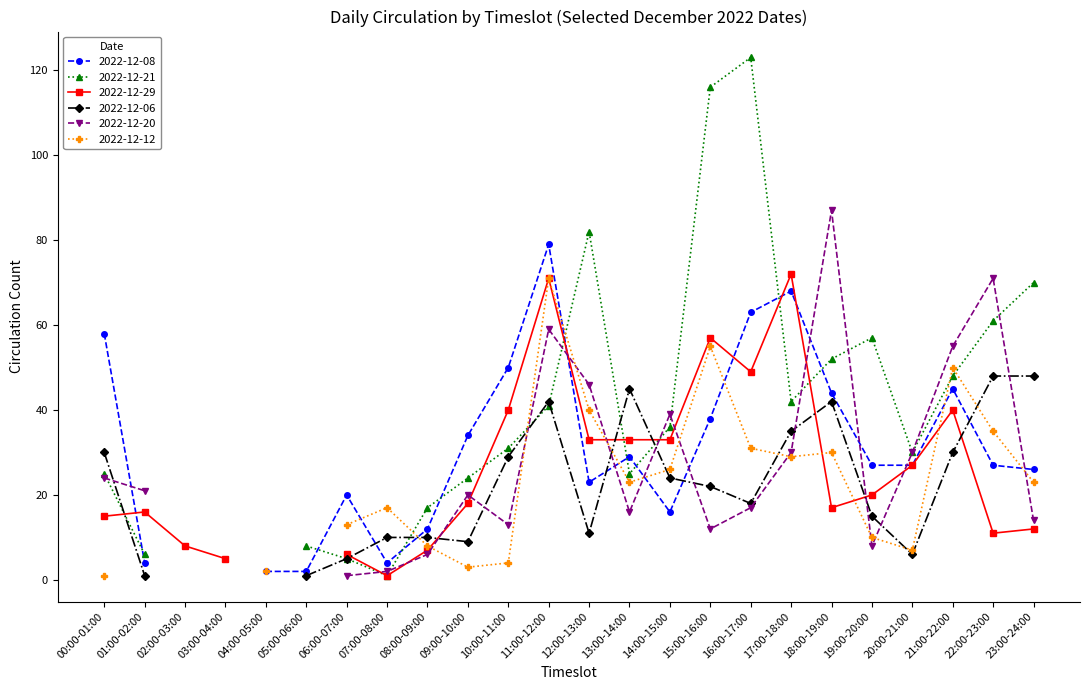

The 2022-12-12 series shows 3 at 09:00-10:00. True or false?

True